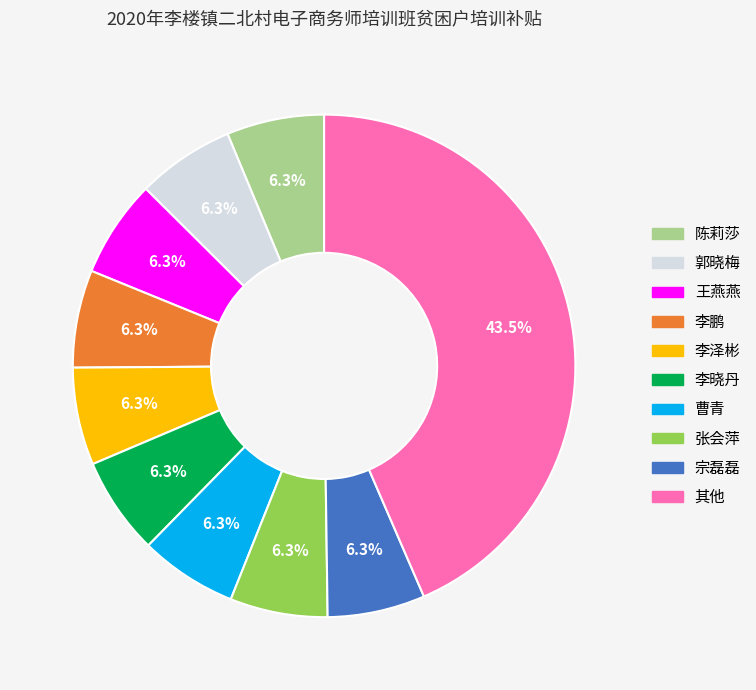

Count the number of slices in the pie.

10